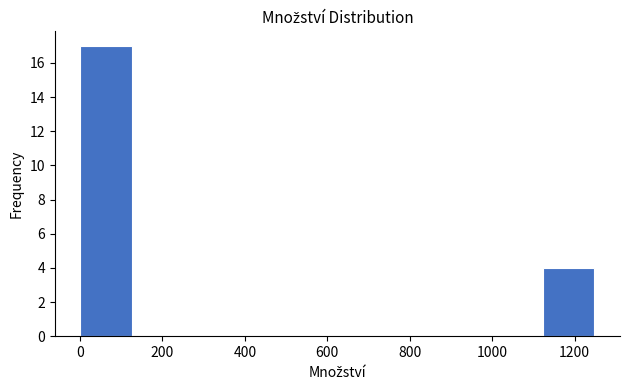

Reading left to right, transcribe this chart: for each bar, give the range it covers on the x-axis and its height. Neither the bar edges nor the heights are printed on the chart, so give them approximately, as read against the axes.

0 to 120: 17
120 to 260: 0
260 to 380: 0
380 to 500: 0
500 to 620: 0
620 to 740: 0
740 to 880: 0
880 to 1000: 0
1000 to 1120: 0
1120 to 1240: 4